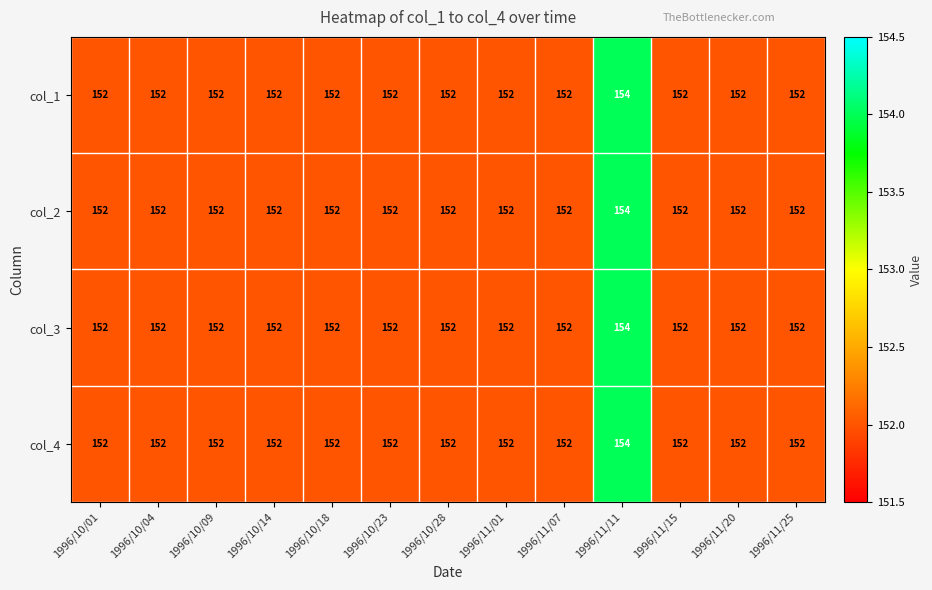

At which category is the sum across all series the highest?

1996/11/11